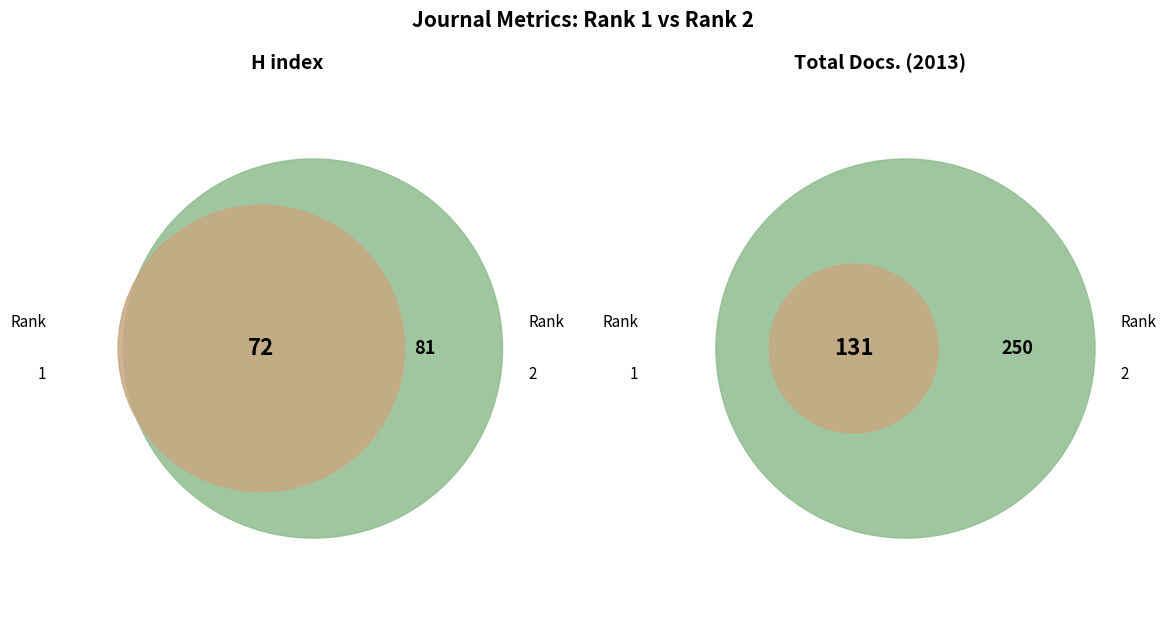

Which slice is the smallest?

1